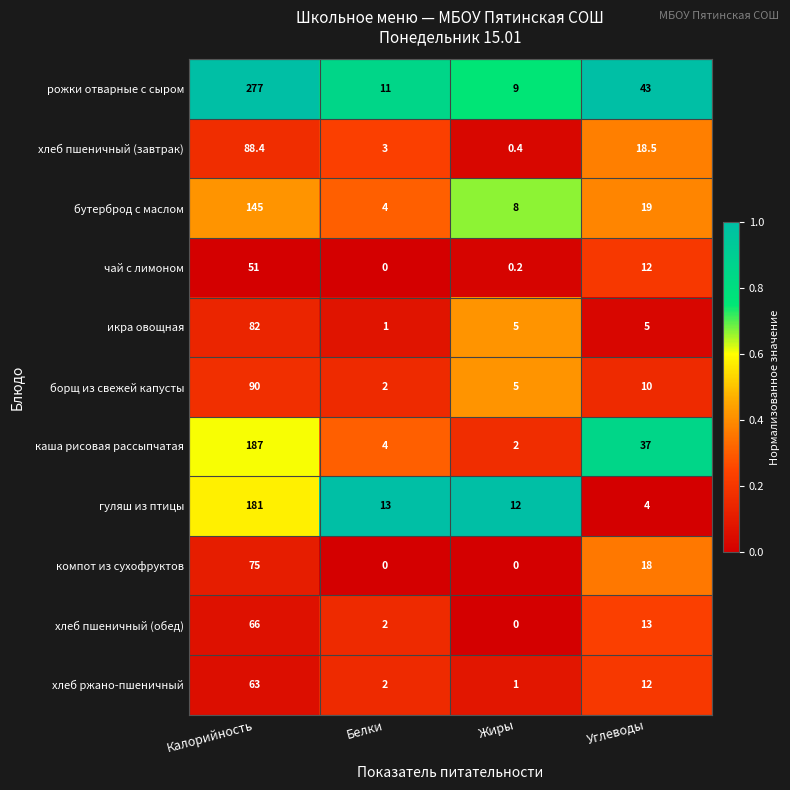

How many categories are shown in the chart?

4